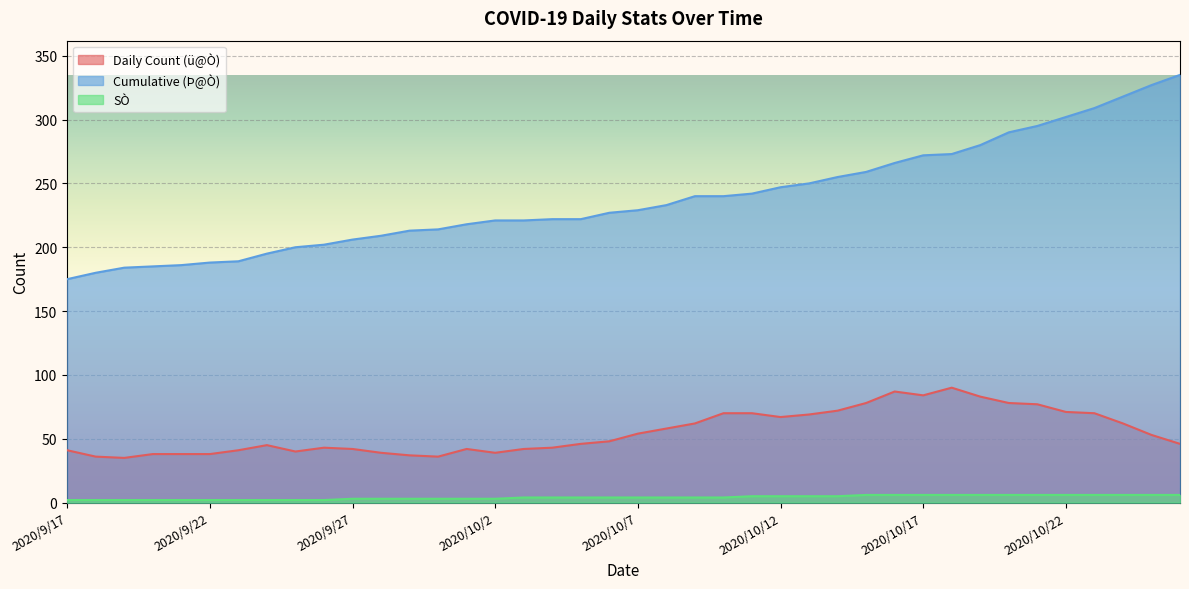

At how many categories does at least one series exceed 215?

26